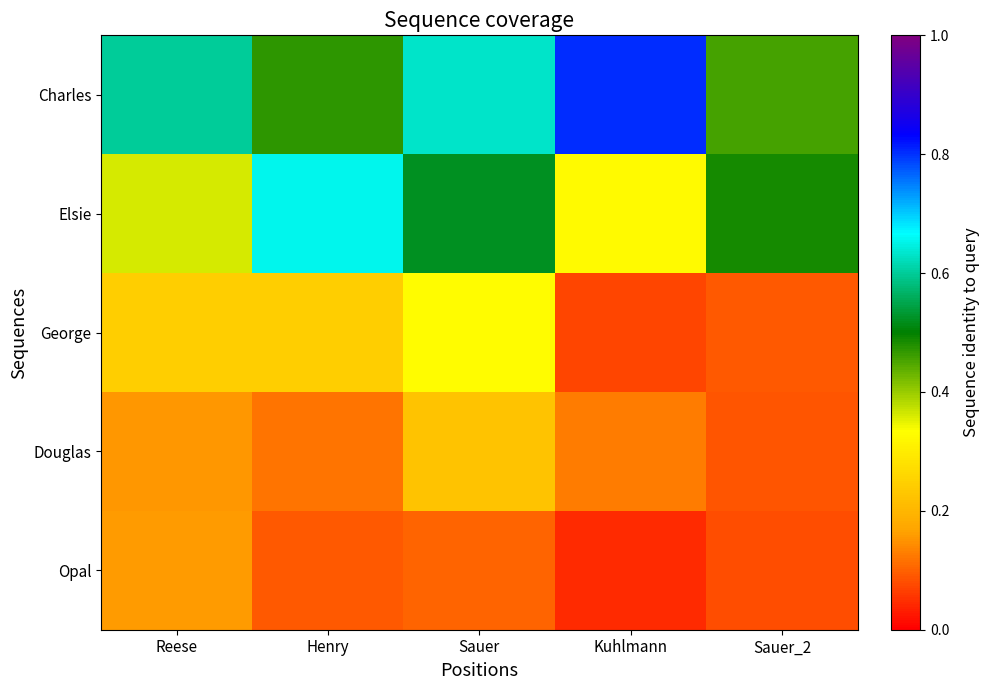

Reading left to right, list all the values displayed in this chart.

Charles: Reese=0.6	Henry=0.5	Sauer=0.6	Kuhlmann=0.8	Sauer_2=0.5
Elsie: Reese=0.4	Henry=0.7	Sauer=0.5	Kuhlmann=0.3	Sauer_2=0.5
George: Reese=0.2	Henry=0.2	Sauer=0.3	Kuhlmann=0.1	Sauer_2=0.1
Douglas: Reese=0.2	Henry=0.1	Sauer=0.2	Kuhlmann=0.1	Sauer_2=0.1
Opal: Reese=0.2	Henry=0.1	Sauer=0.1	Kuhlmann=0.0	Sauer_2=0.1